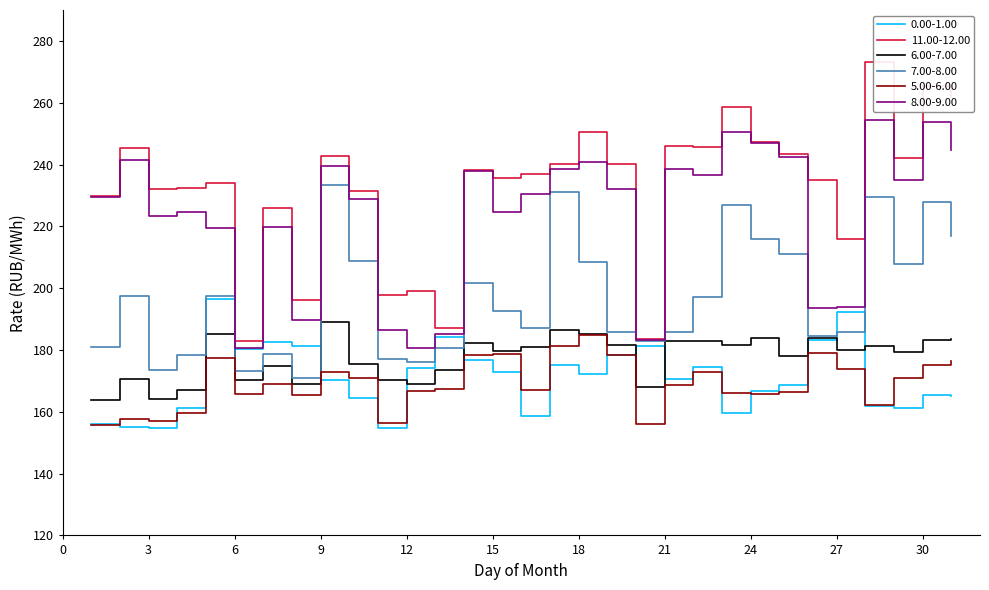

True or false: 8.00-9.00 and 6.00-7.00 intersect in this chart.

False